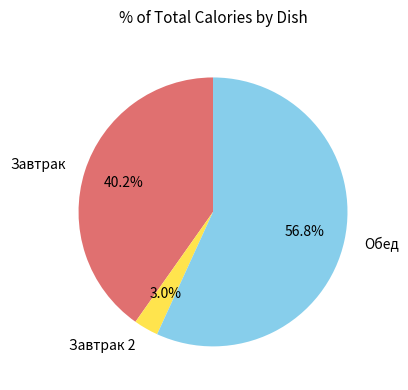

Which category has the smallest portion of the pie?

Завтрак 2